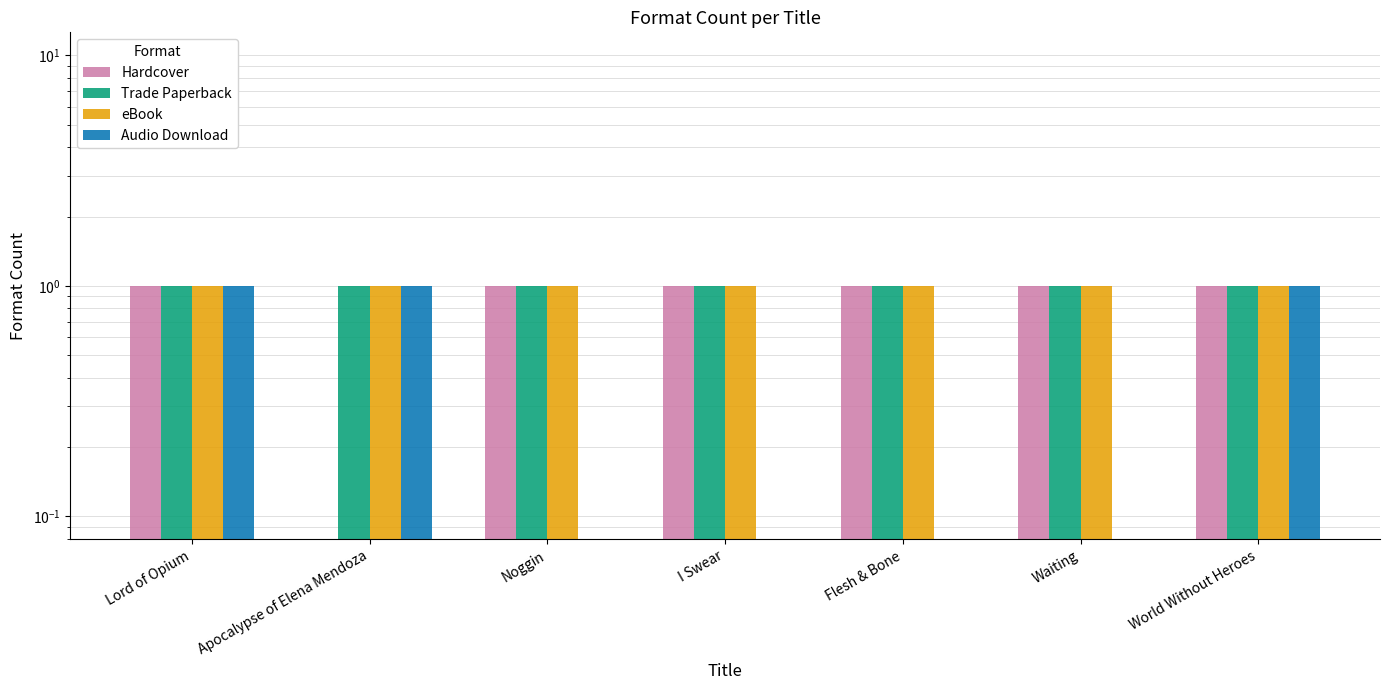

At which label is Audio Download closest to 0?

Noggin